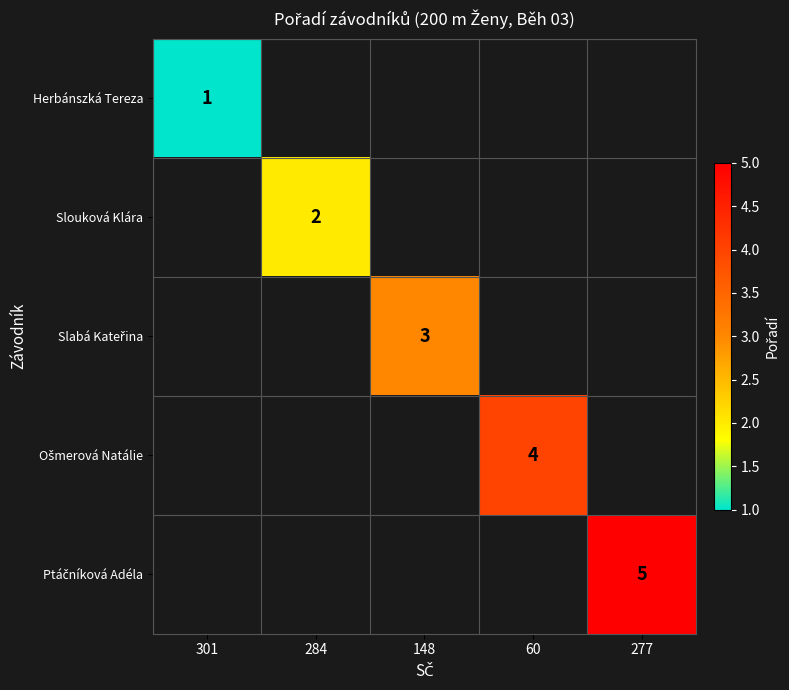

Is the value of Slouková Klára at 301 greater than the value of Ošmerová Natálie at 277?

No